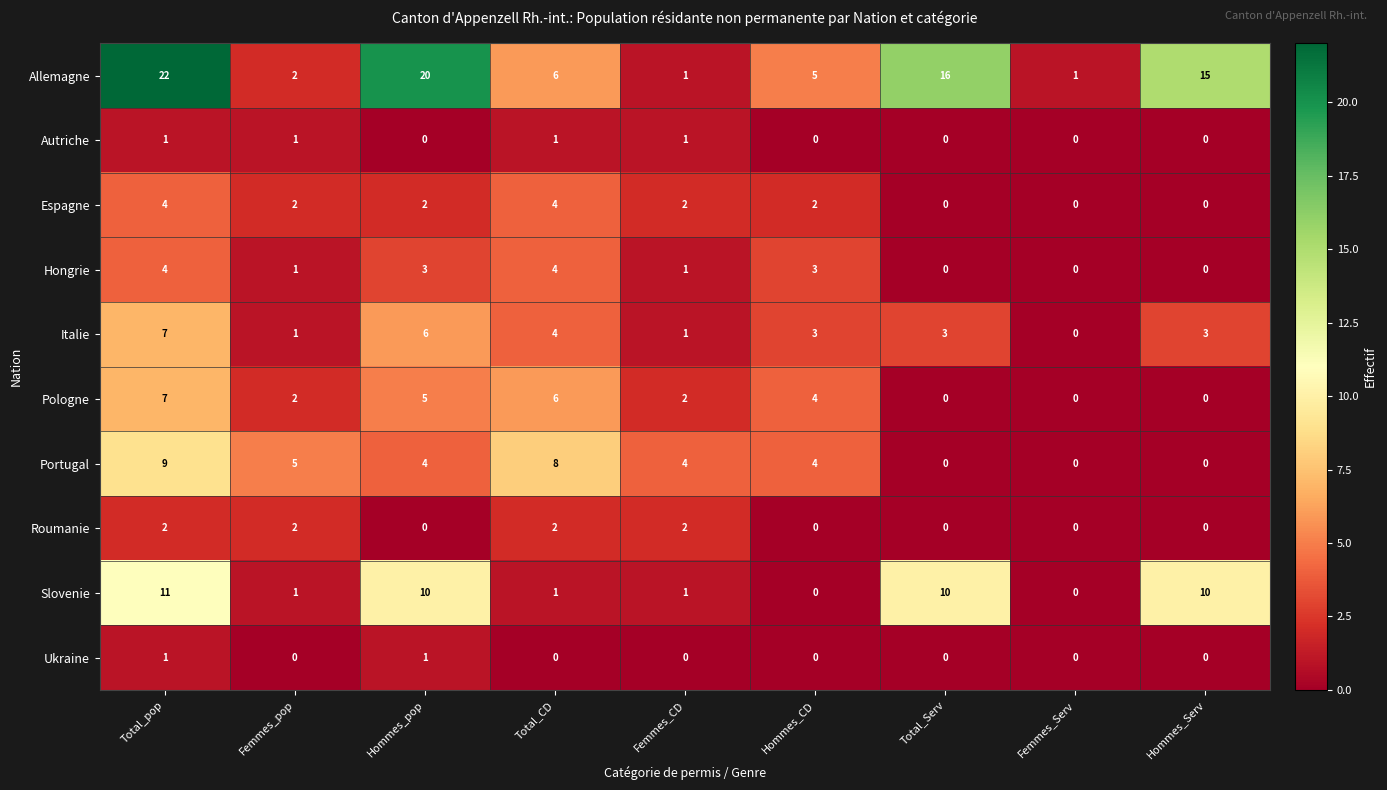

At which category does the chart reach its peak across all series?

Total_pop